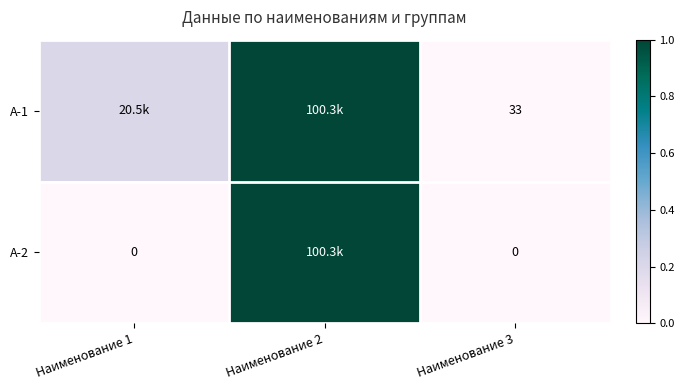

List the labels in order of А-1 value, smallest first.

Наименование 3, Наименование 1, Наименование 2